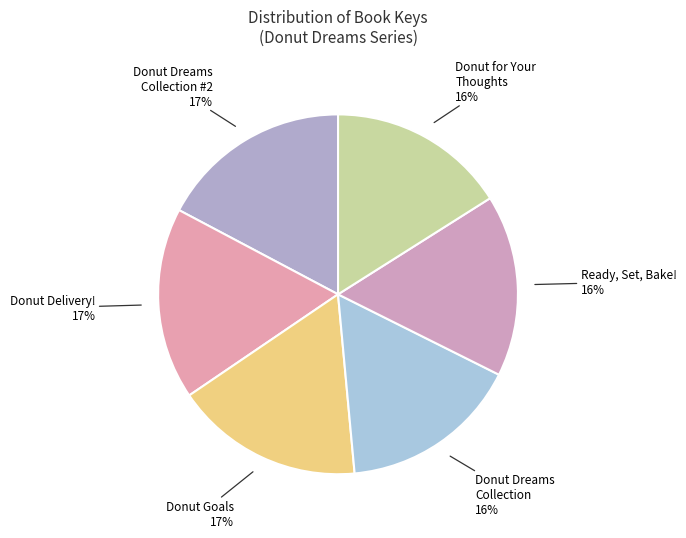

To the nearest percent, what is the average slice percentage?

17%